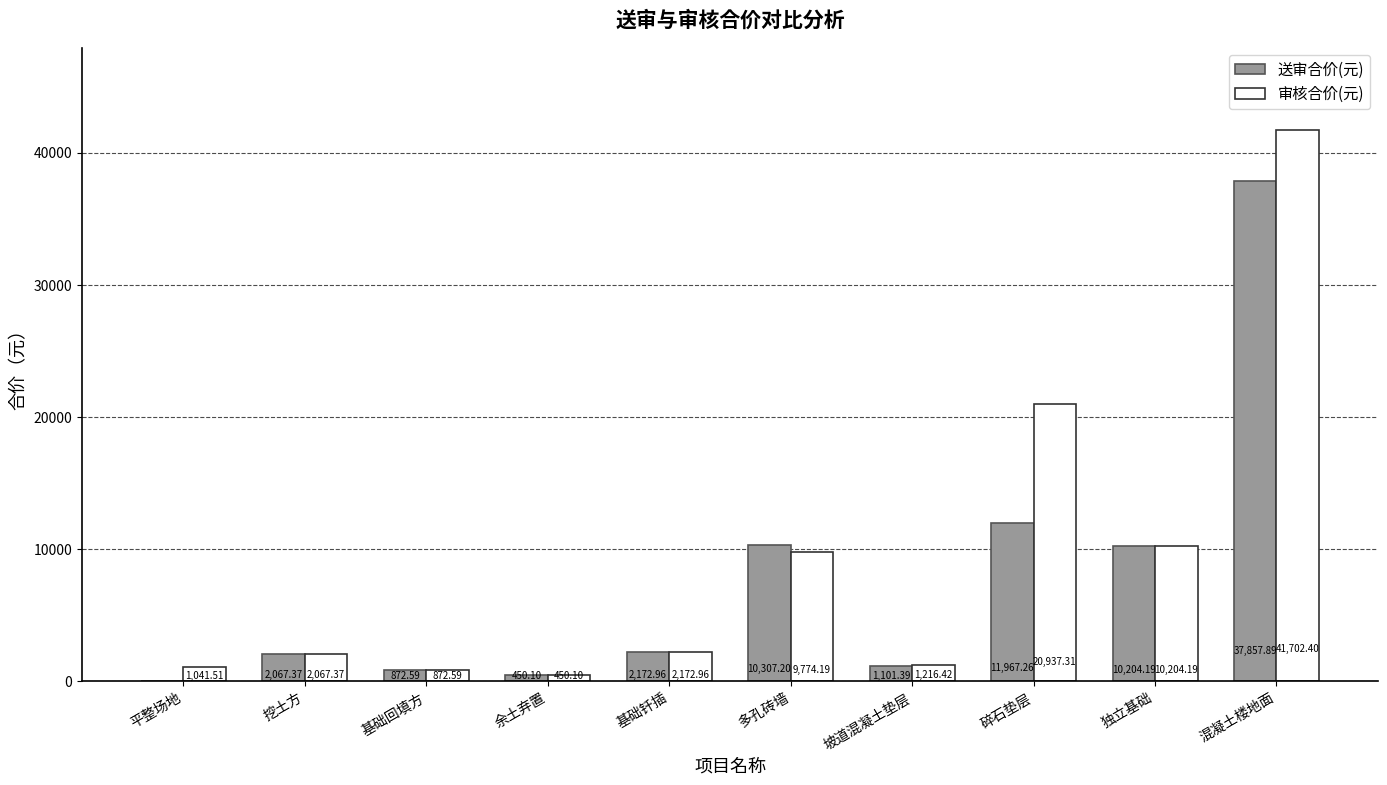

True or false: 送审合价(元) has a value of 21588.2 at 平整场地.

False